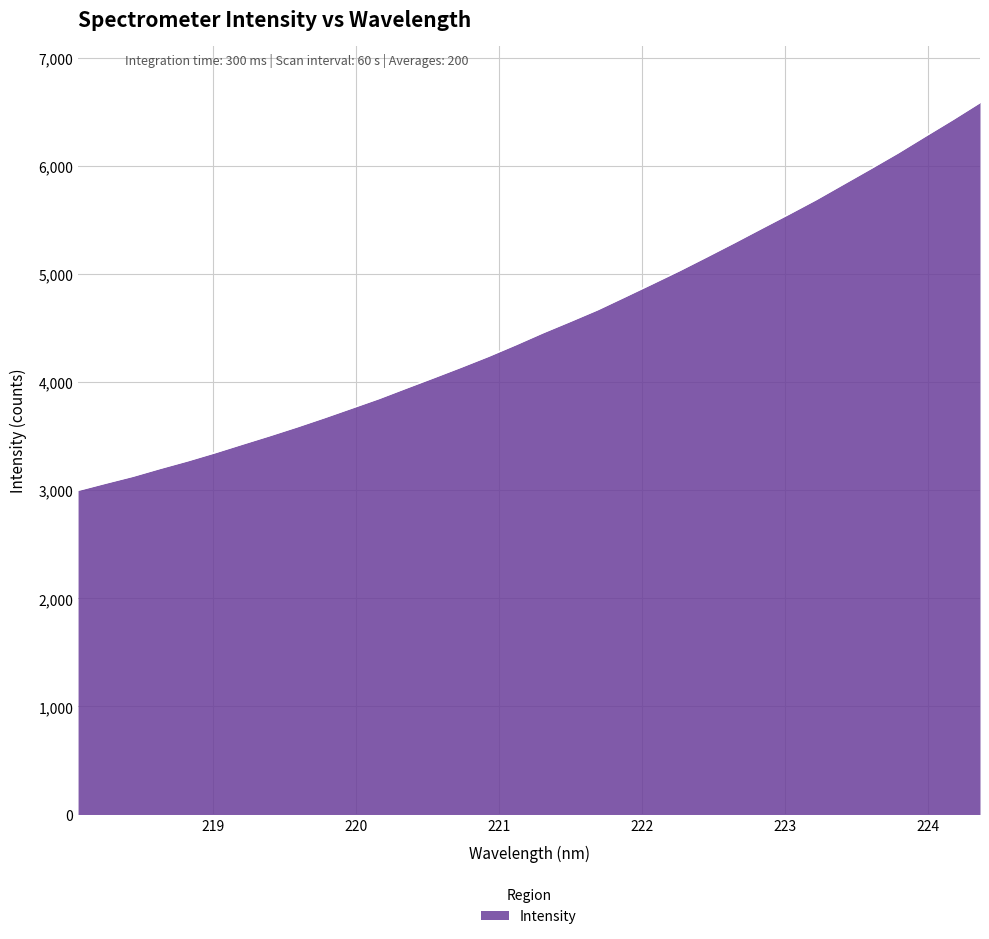

What is the maximum value shown in the chart?

6589.9